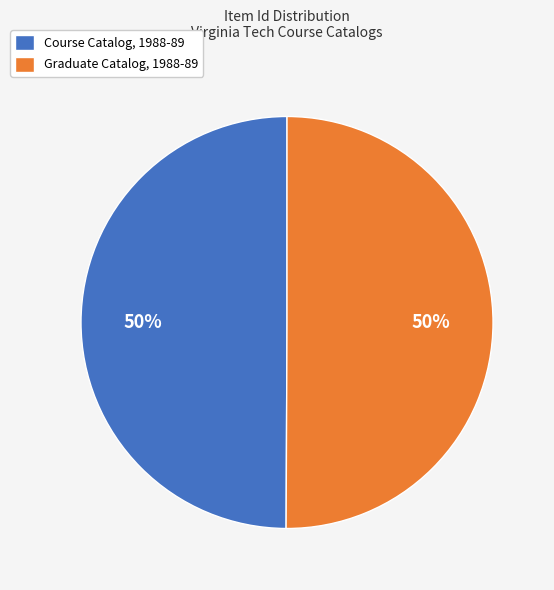

To the nearest percent, what is the average slice percentage?

50%